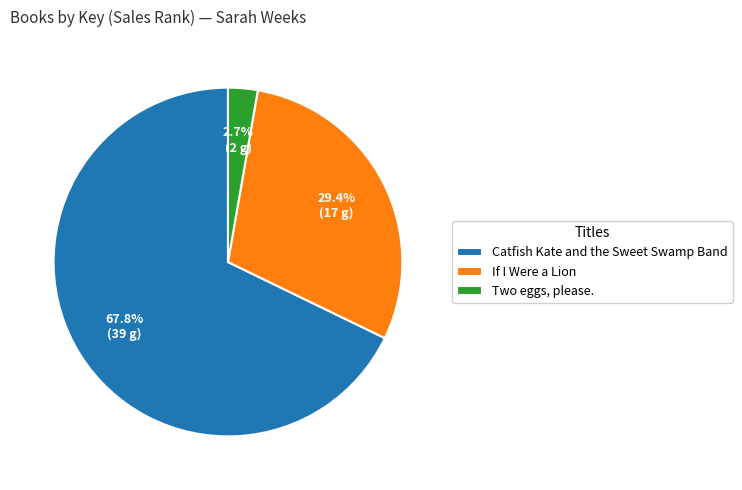

How many segments does this pie chart have?

3